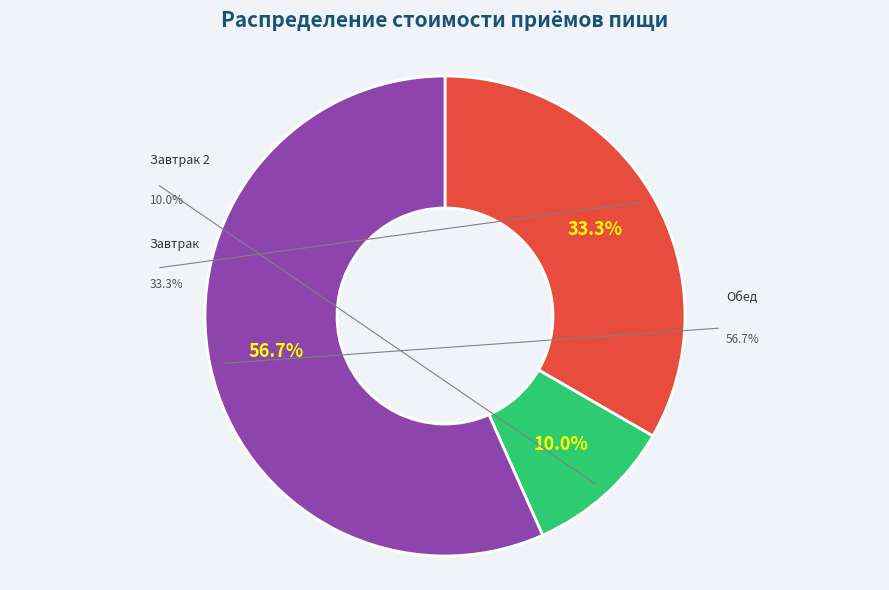

What is the ratio of the value at Завтрак to the value at Обед?

0.6